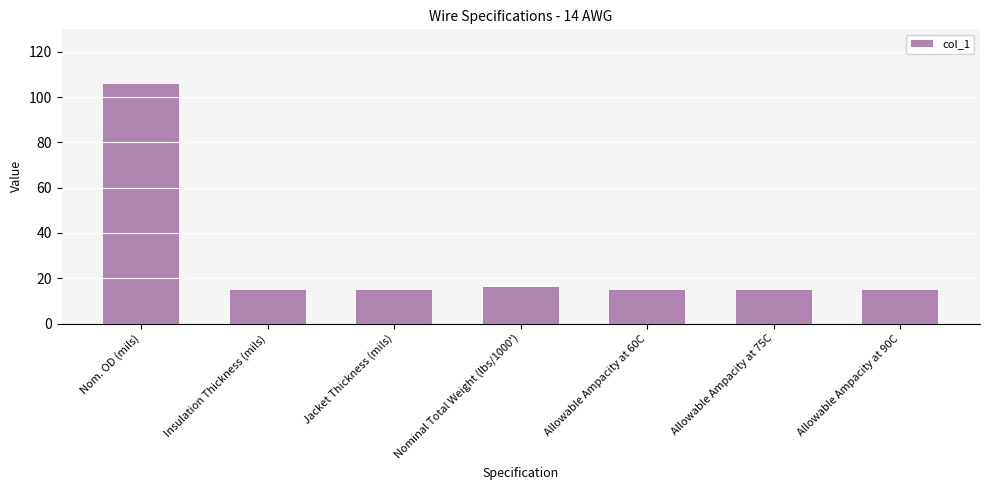

Which label corresponds to the largest value in the chart?

Nom. OD (mils)